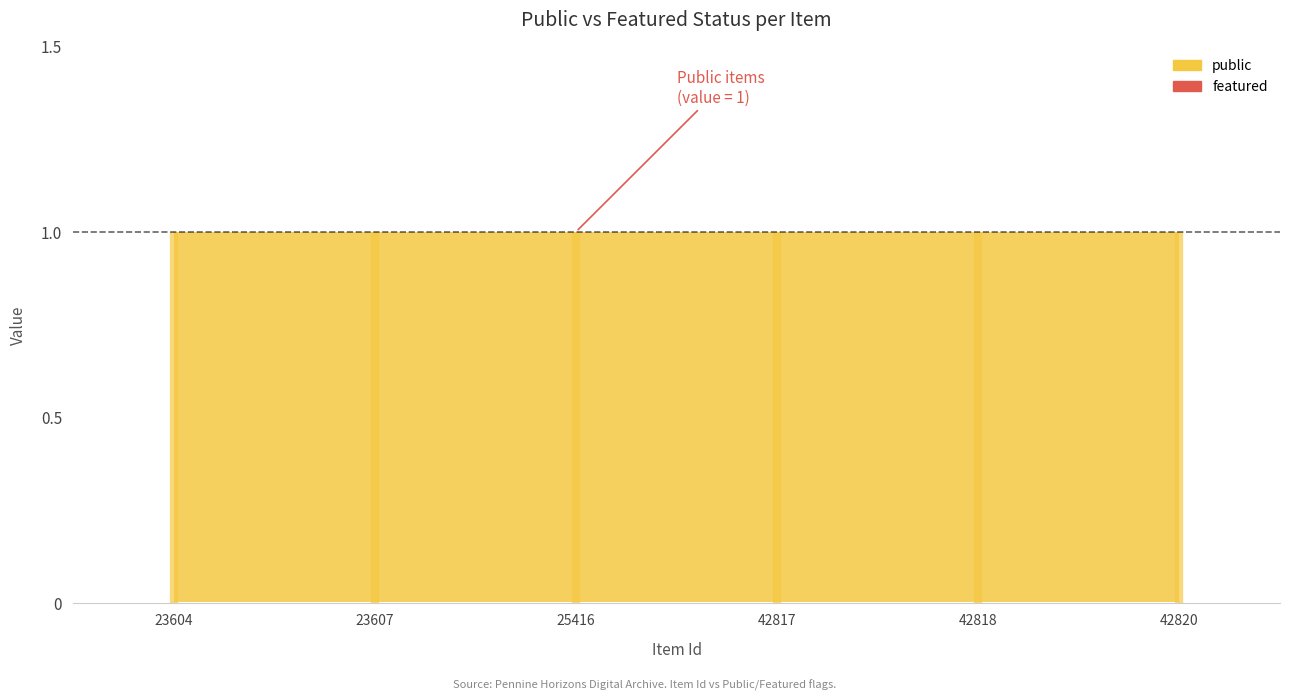

What is the value of the public point at the 3rd from the left?

1